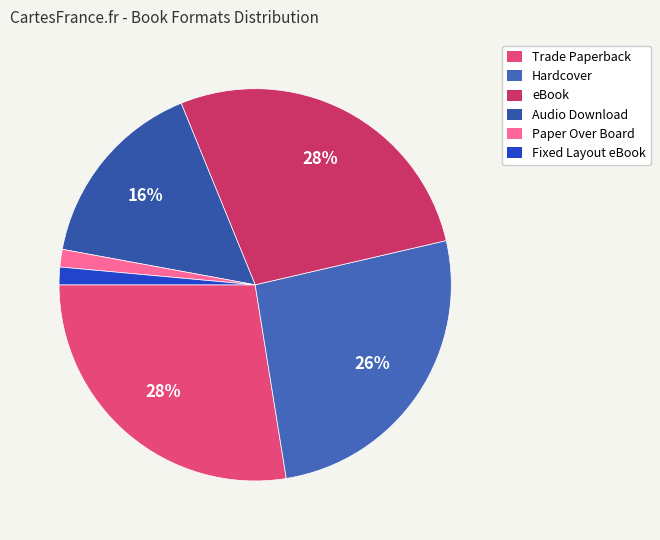

To the nearest percent, what portion does Fixed Layout eBook represent?

1%